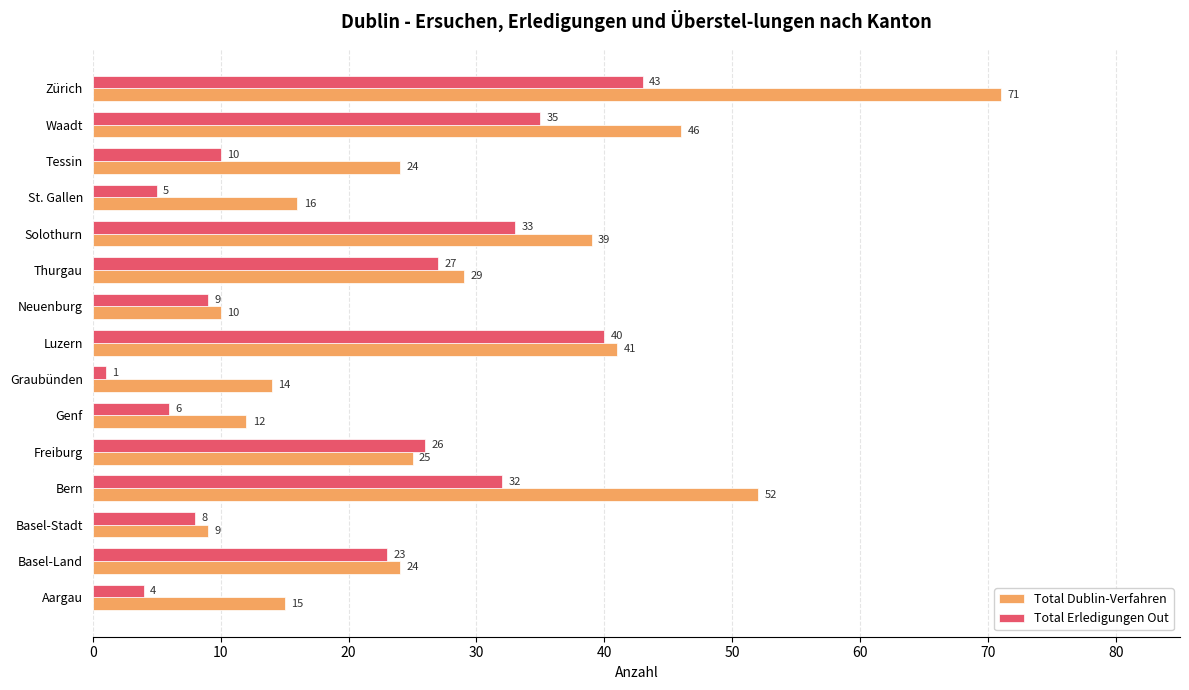

Which series has the largest total across all categories?

Total Dublin-Verfahren